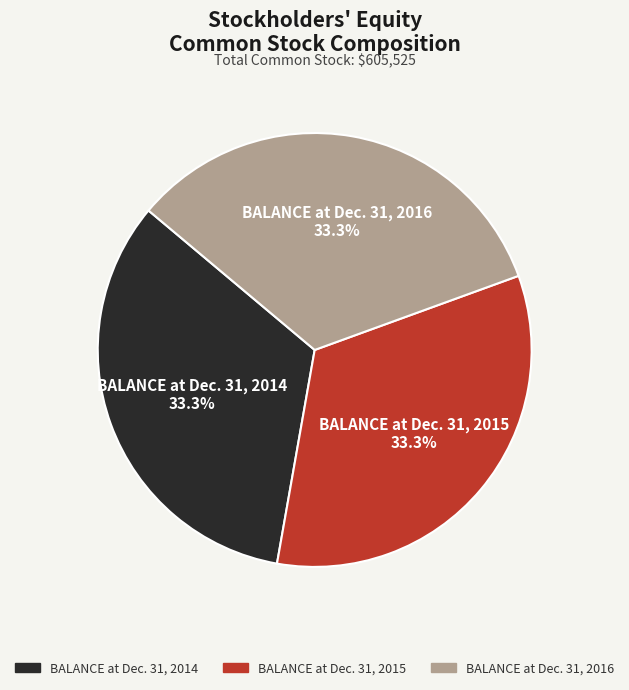

How many slices are in this pie chart?

3